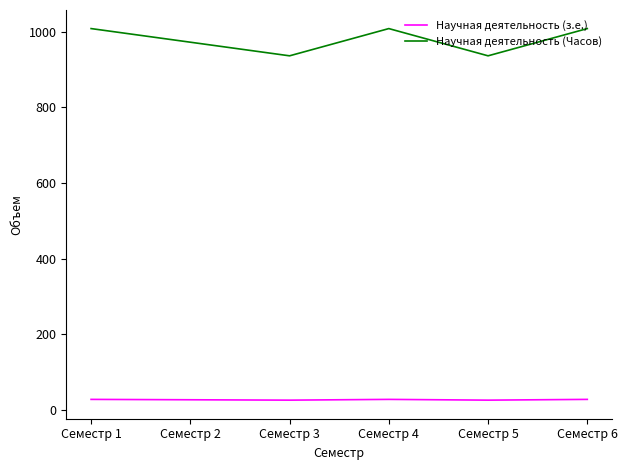

What is the difference between the maximum and minimum values in the Научная деятельность (Часов) series?

72